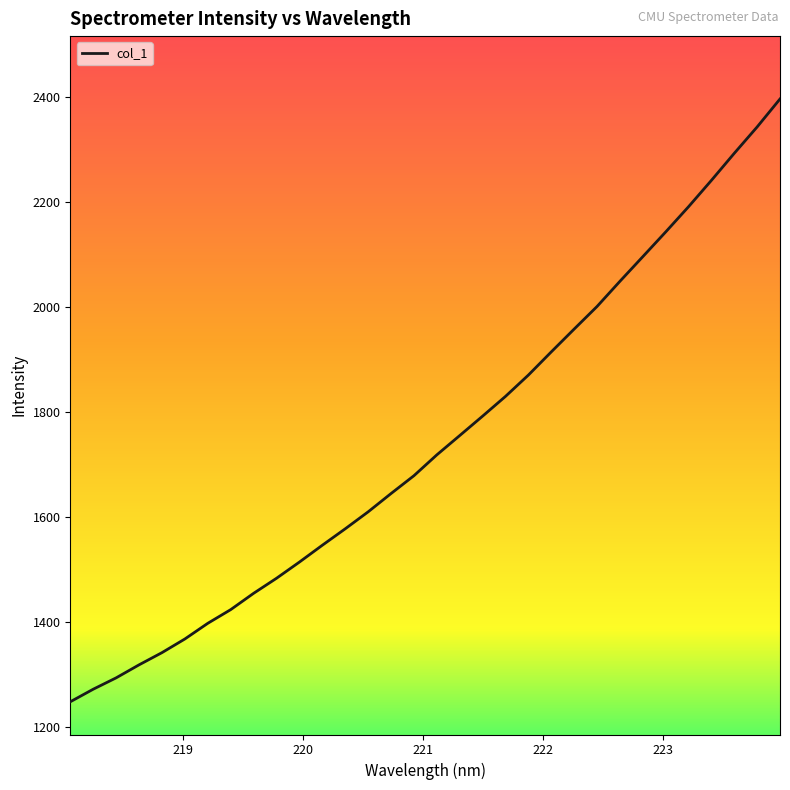

Is this an area chart (filled region under the line)?

No